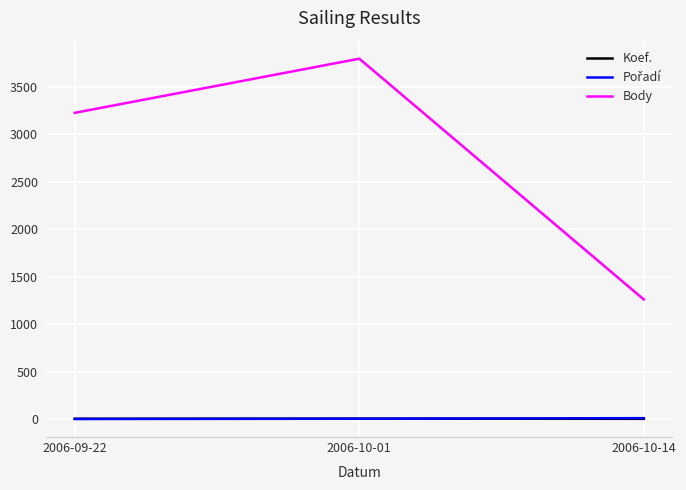

Count the number of categories in the chart.

3